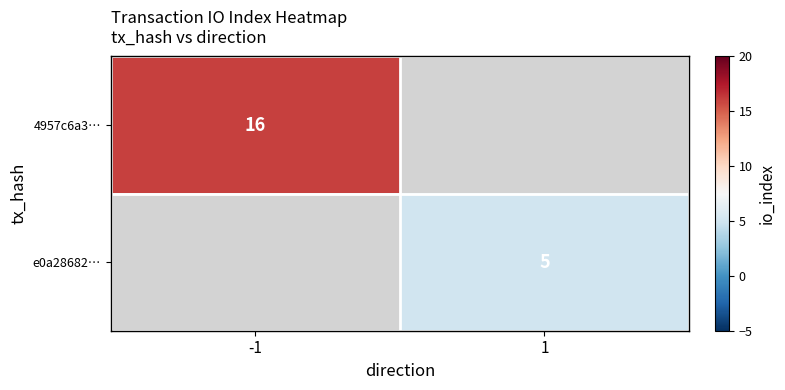

Is the value of 4957c6a3… at -1 greater than the value of e0a28682… at 1?

Yes